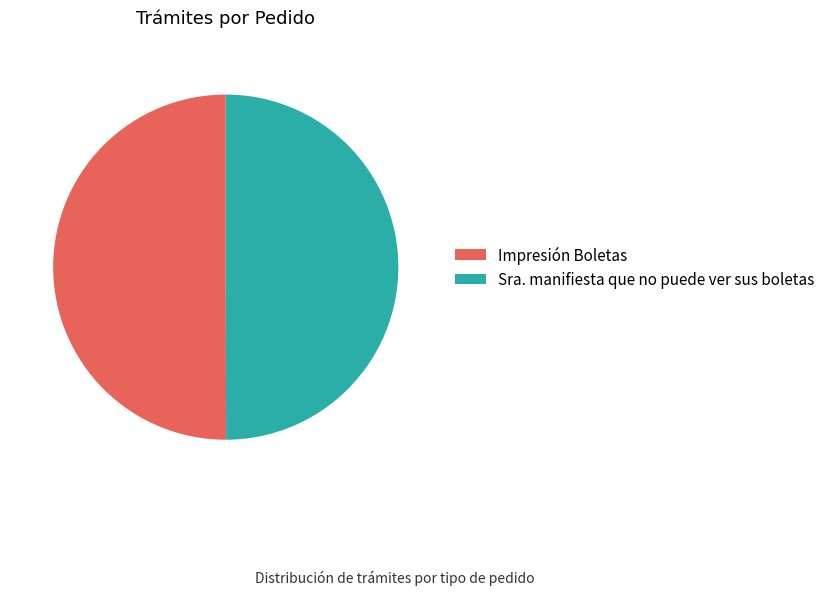

The Sra. manifiesta que no puede ver sus boletas slice represents 60% of the pie. True or false?

False